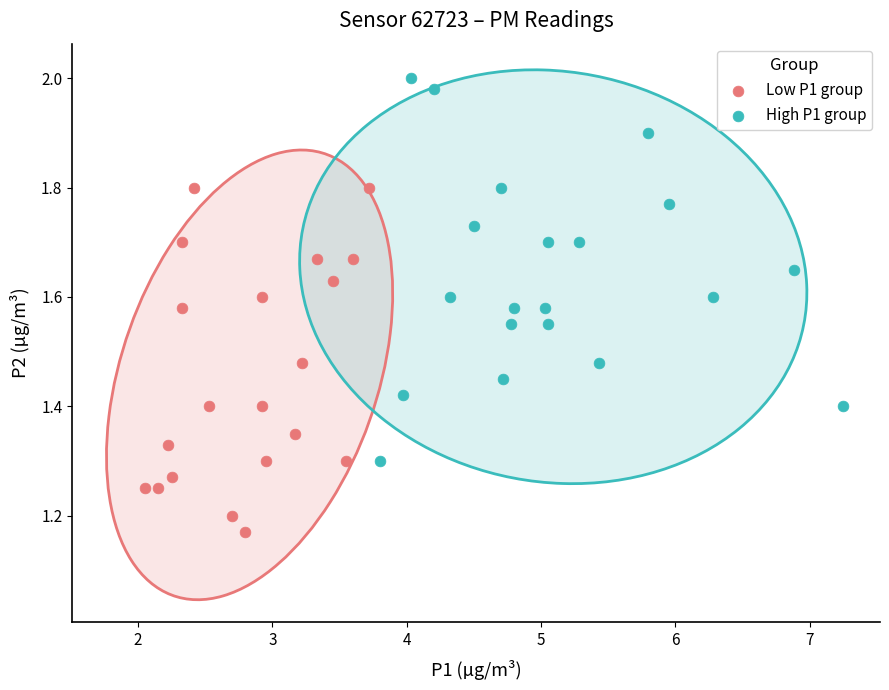

Which series has the widest spread of Y values?

High P1 group